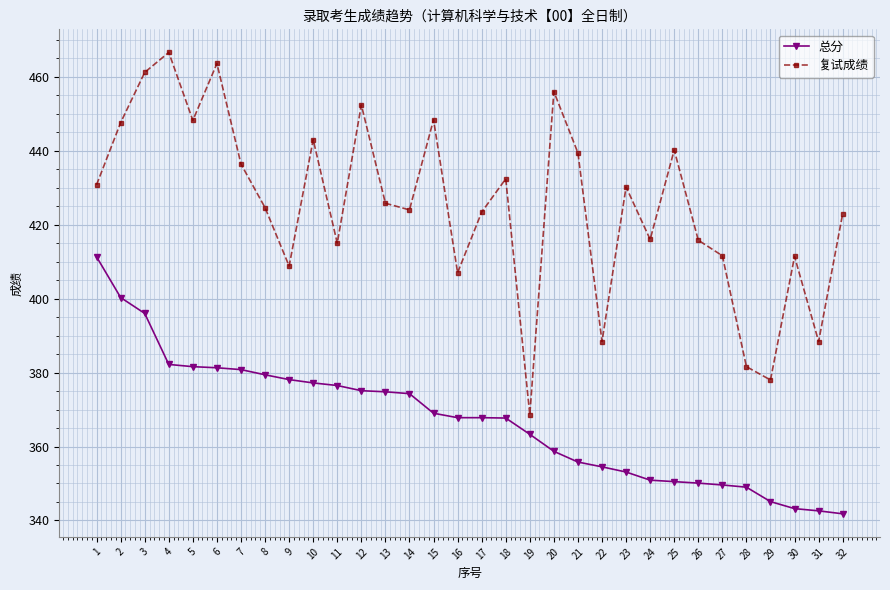

Which series changed the most between 27 and 30?

总分